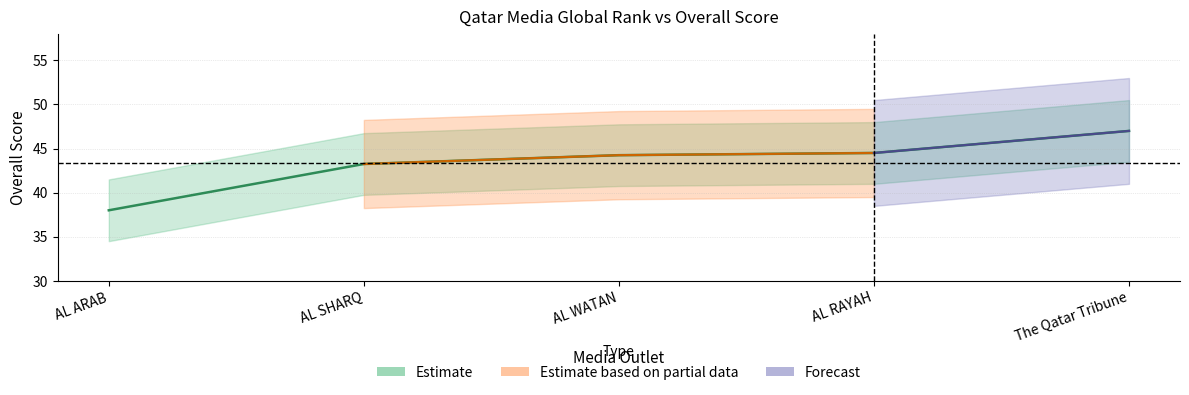

What is the label of the 4th point from the right?

AL SHARQ